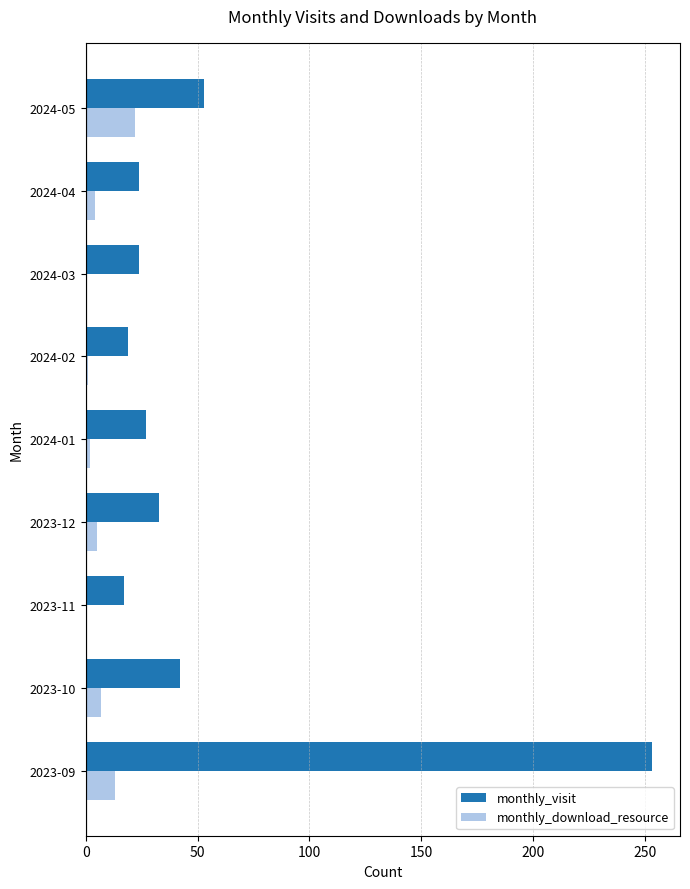

What is the average value of the monthly_download_resource series?

6